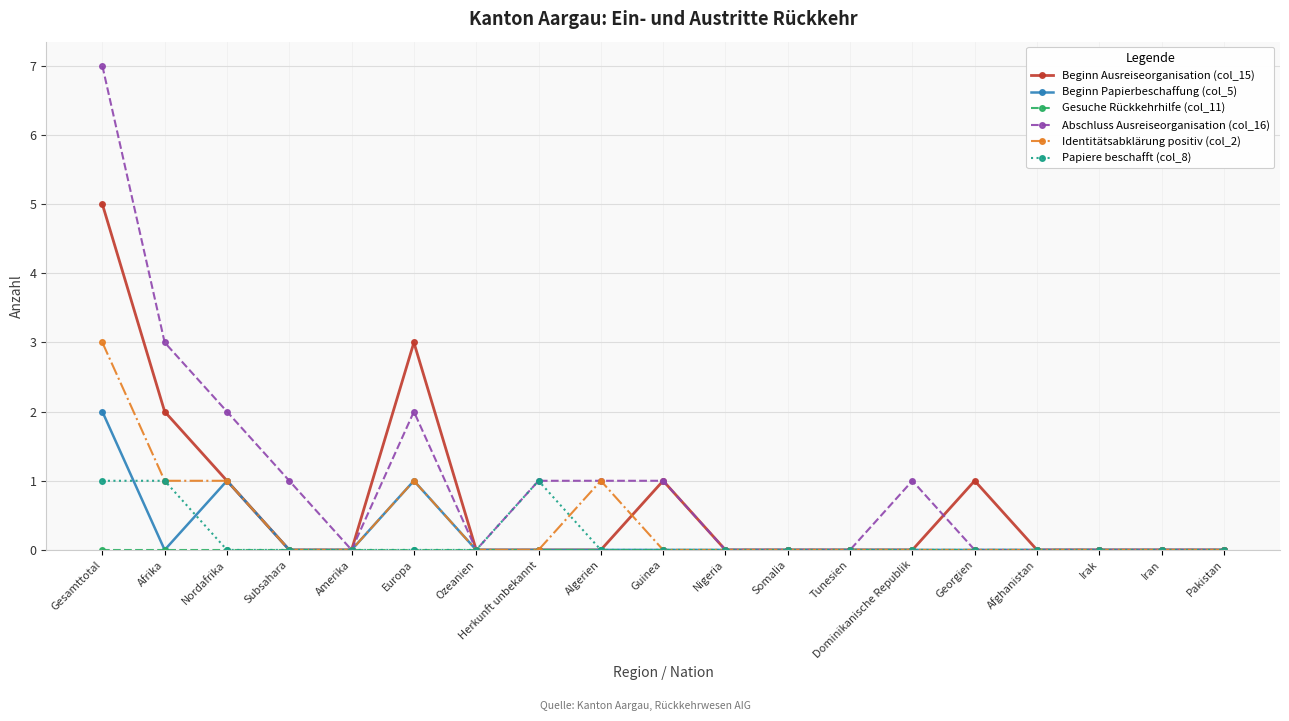

Which series has the widest spread of values?

Abschluss Ausreiseorganisation (col_16)